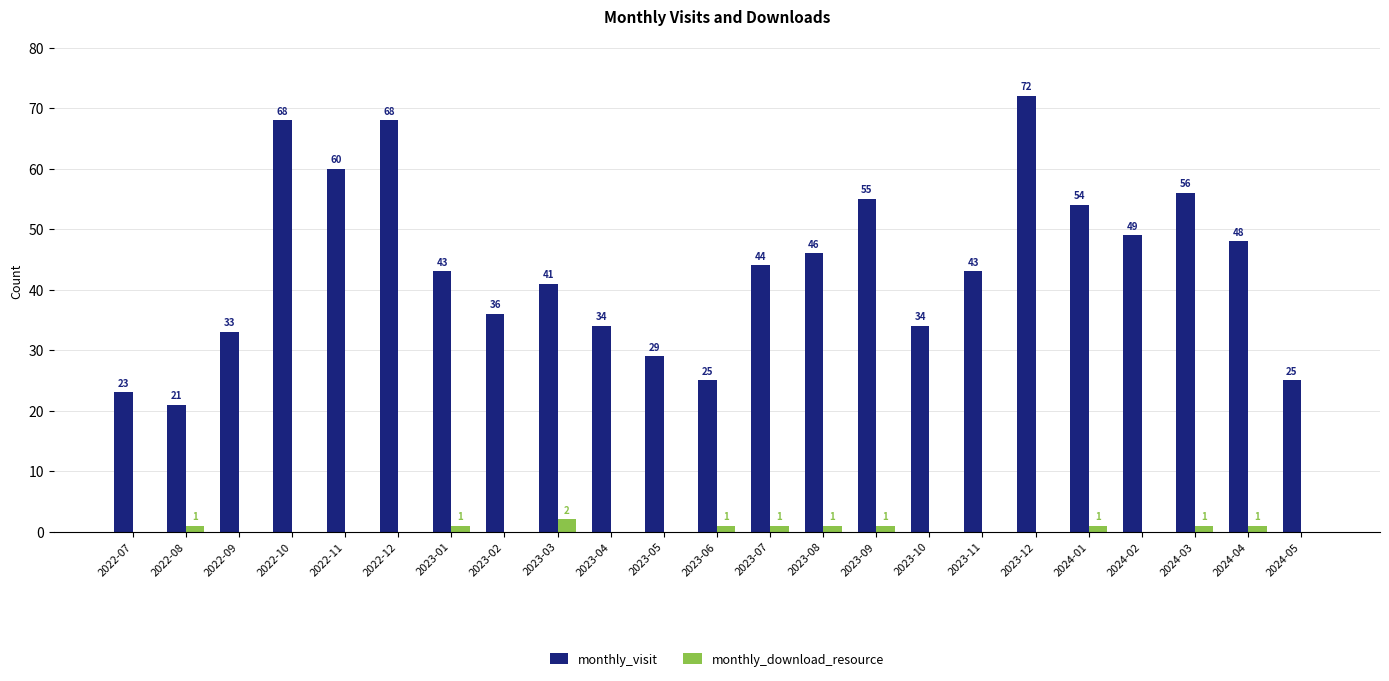

Does the chart contain stacked bars?

No